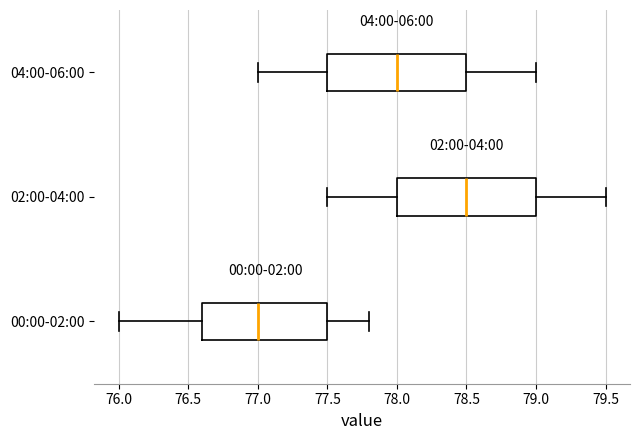

Where does the median line of the box for 04:00-06:00 sit on the x-axis? The values are not printed on the chart, so give them approximately, as read against the axis.

78.0